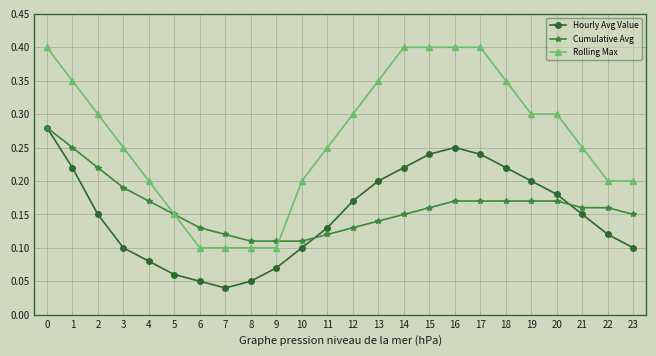

The Cumulative Avg series shows 0.2 at 15. True or false?

True